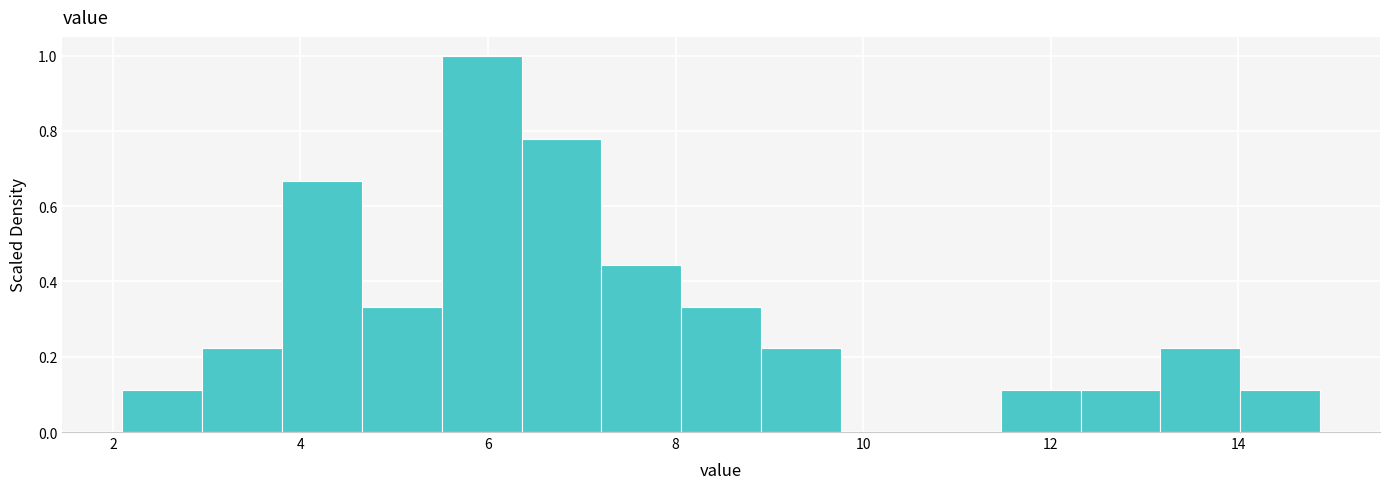

Over which range of the x-axis is the bar tallest?

5.6 to 6.4